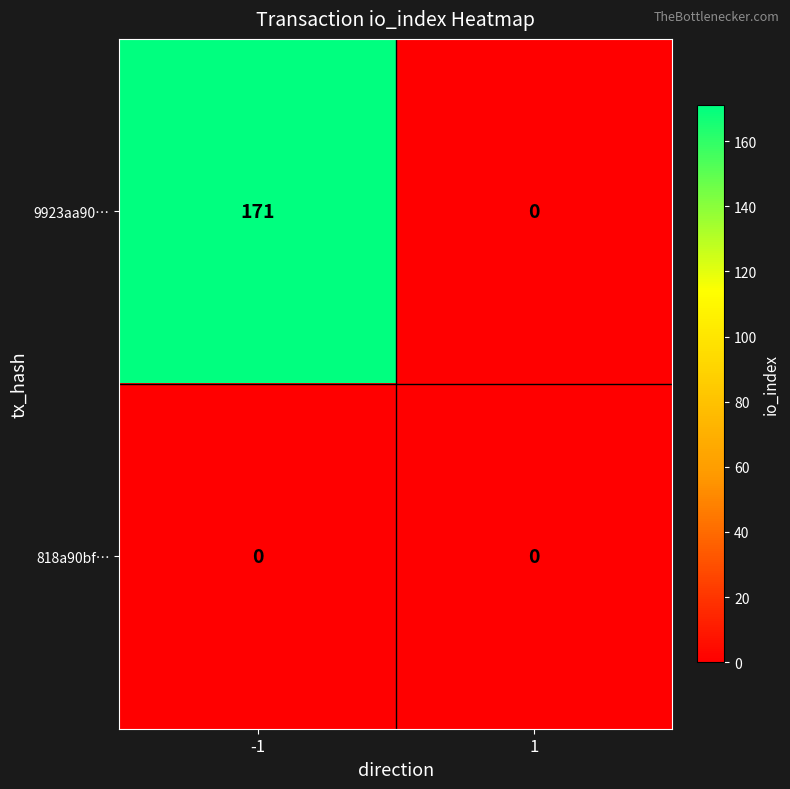

Which series has the largest range (max minus min)?

9923aa90…